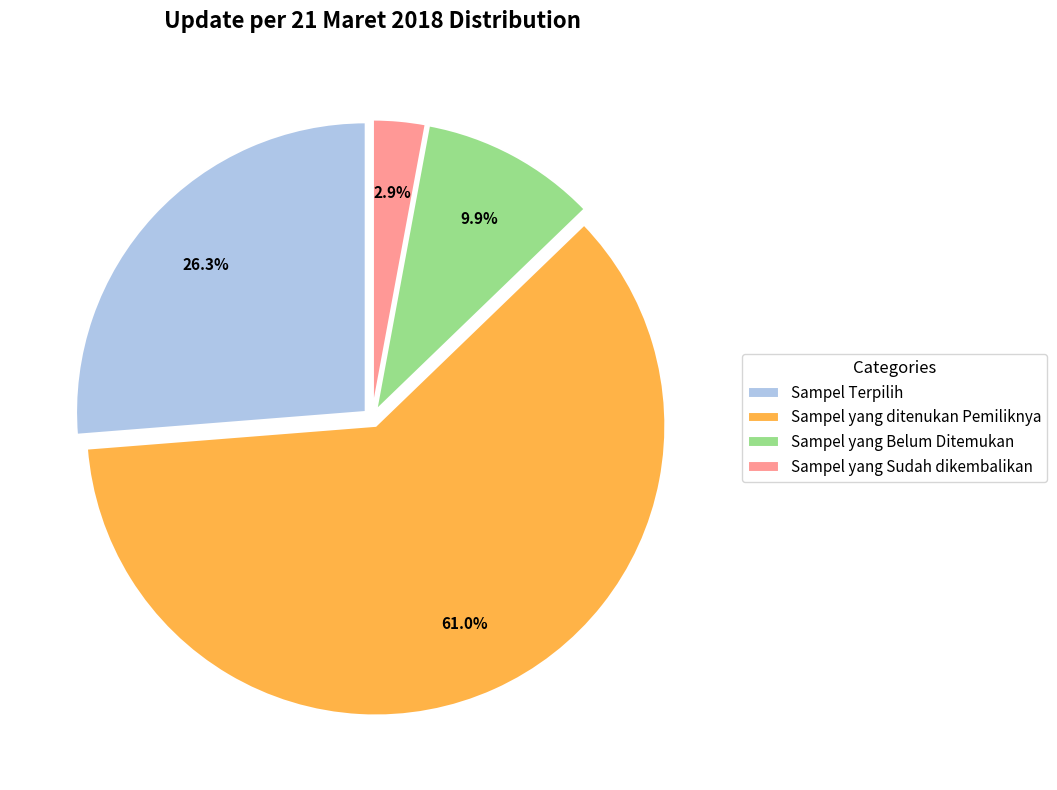

Which slice is the smallest?

Sampel yang Sudah dikembalikan